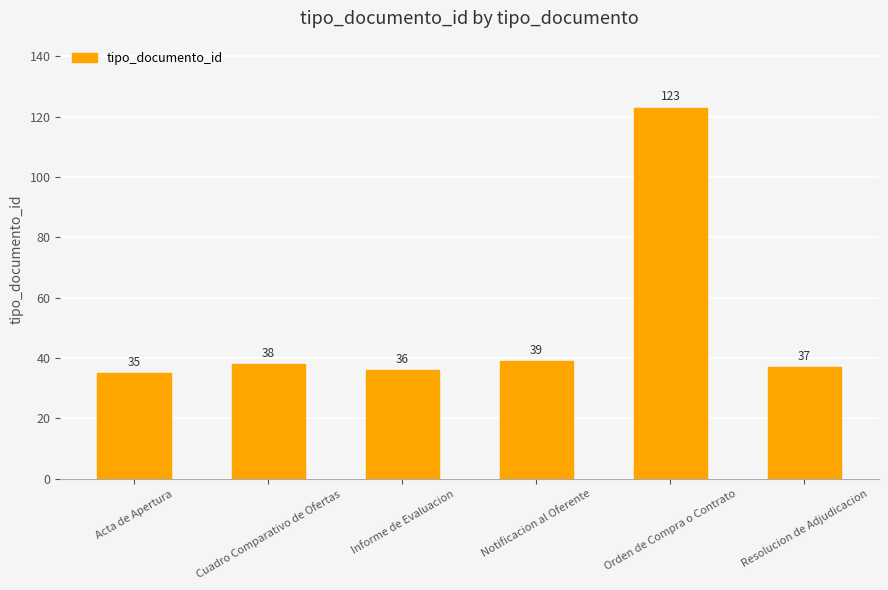

Read the value at Orden de Compra o Contrato.

123